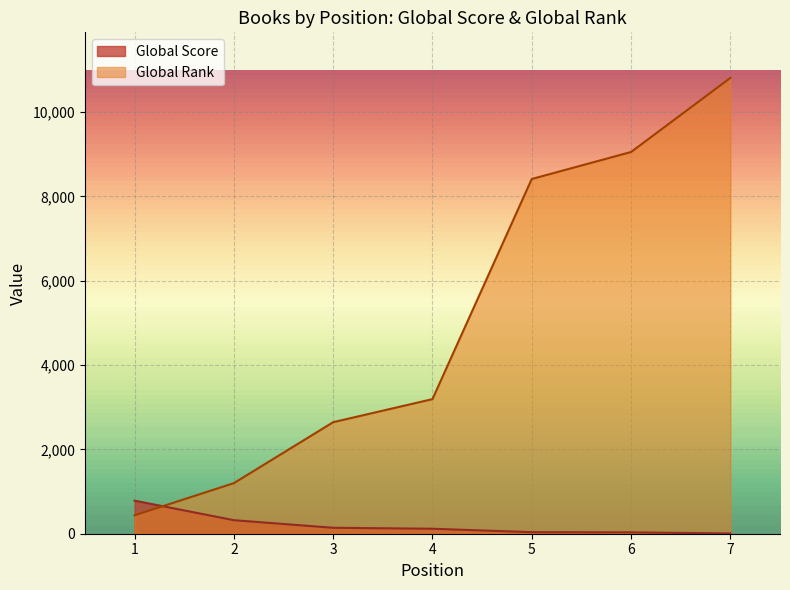

What is the value of the Global Rank point at the 5th from the left?

8413